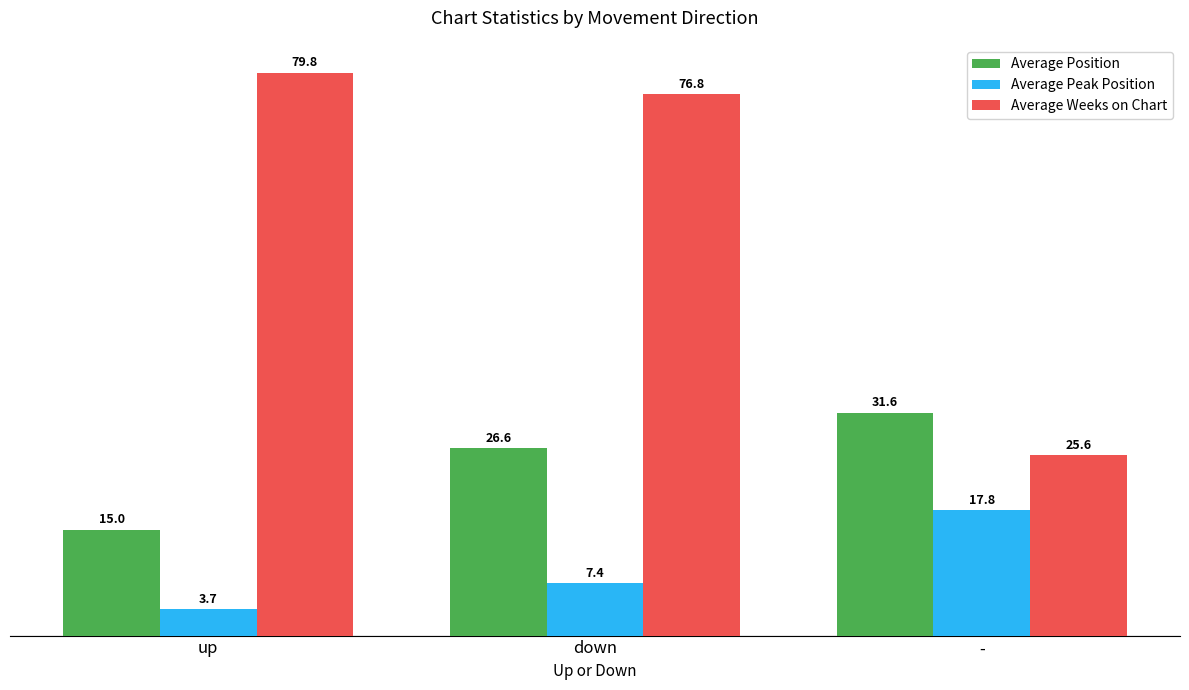

The value of Average Weeks on Chart at down is 76.8. True or false?

True